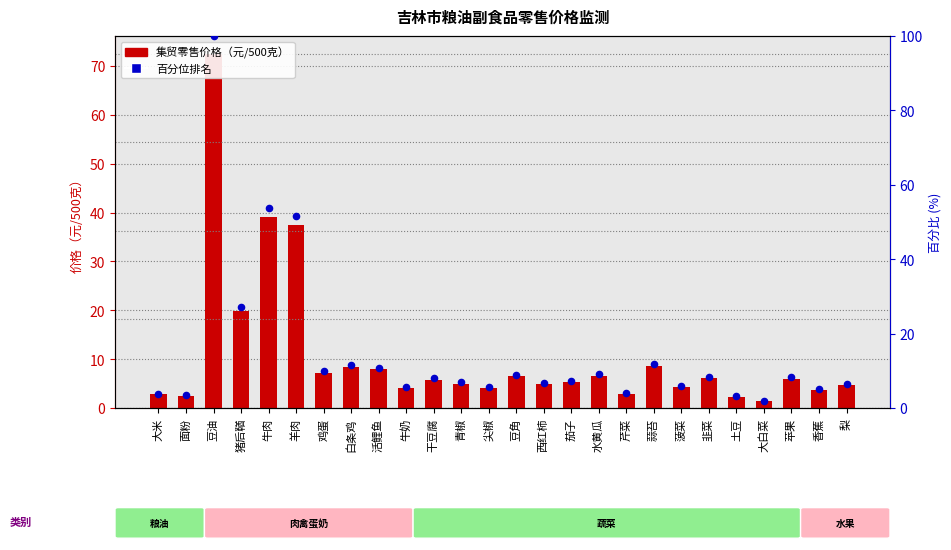

Which series reaches the minimum Y coordinate?

集贸零售价格